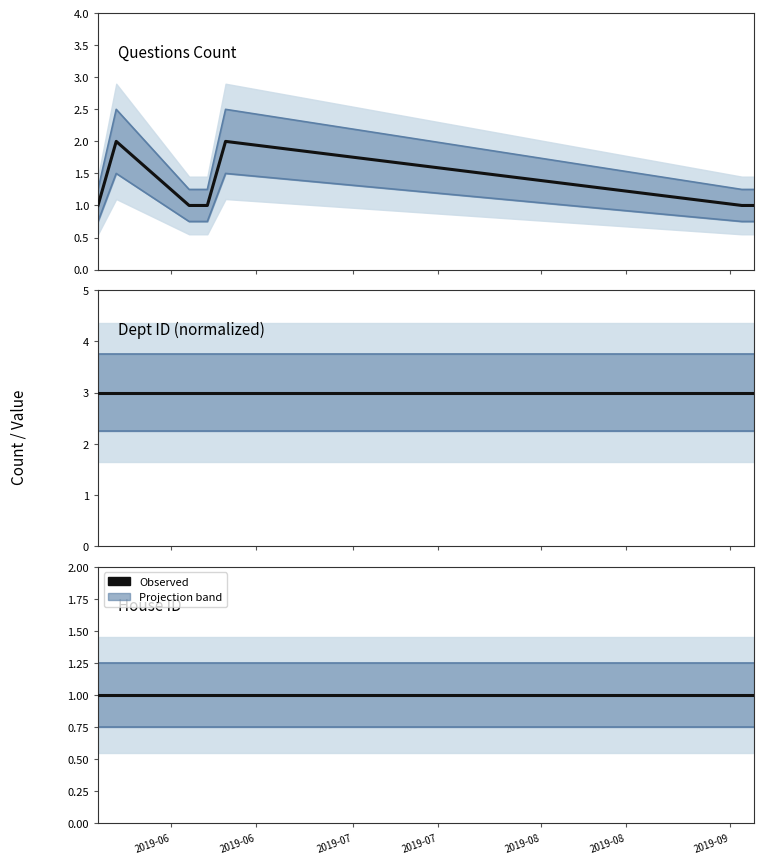

Read the House ID (observed) value at 2019-09.

1